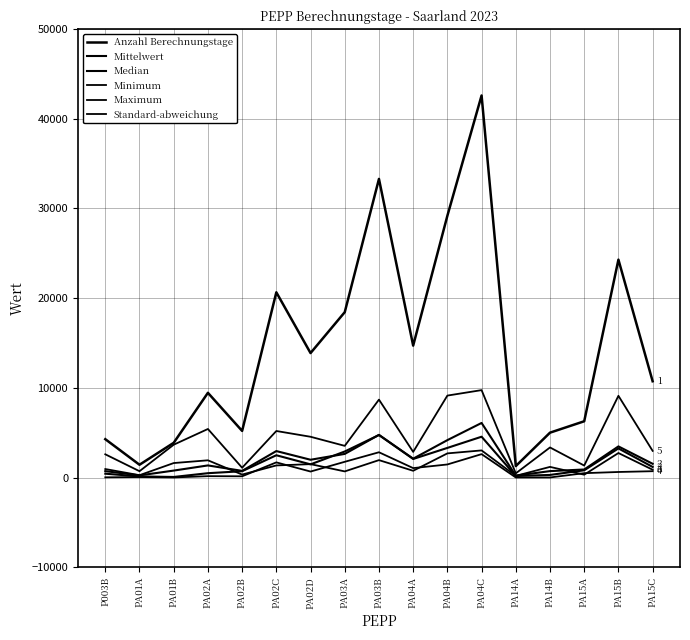

Between PA14B and PA15A, which is larger?

PA15A